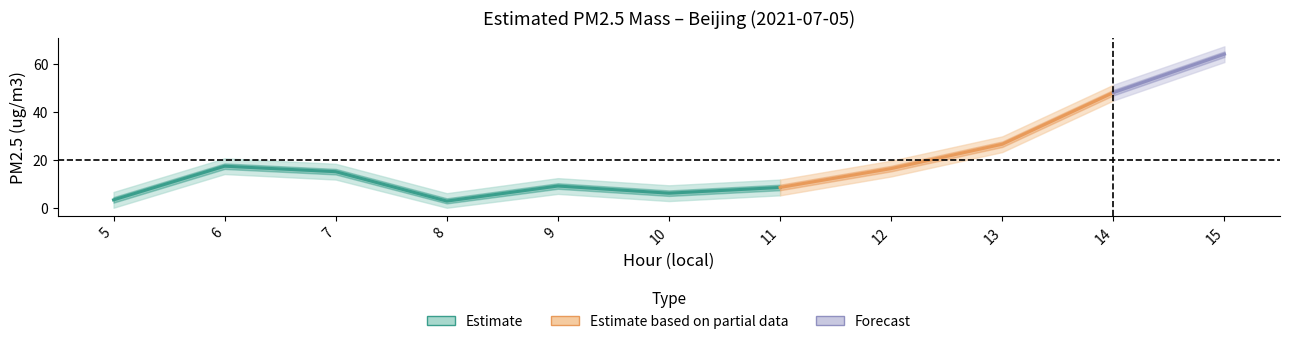

True or false: Upper Band has more than 0 interior local peaks.

True